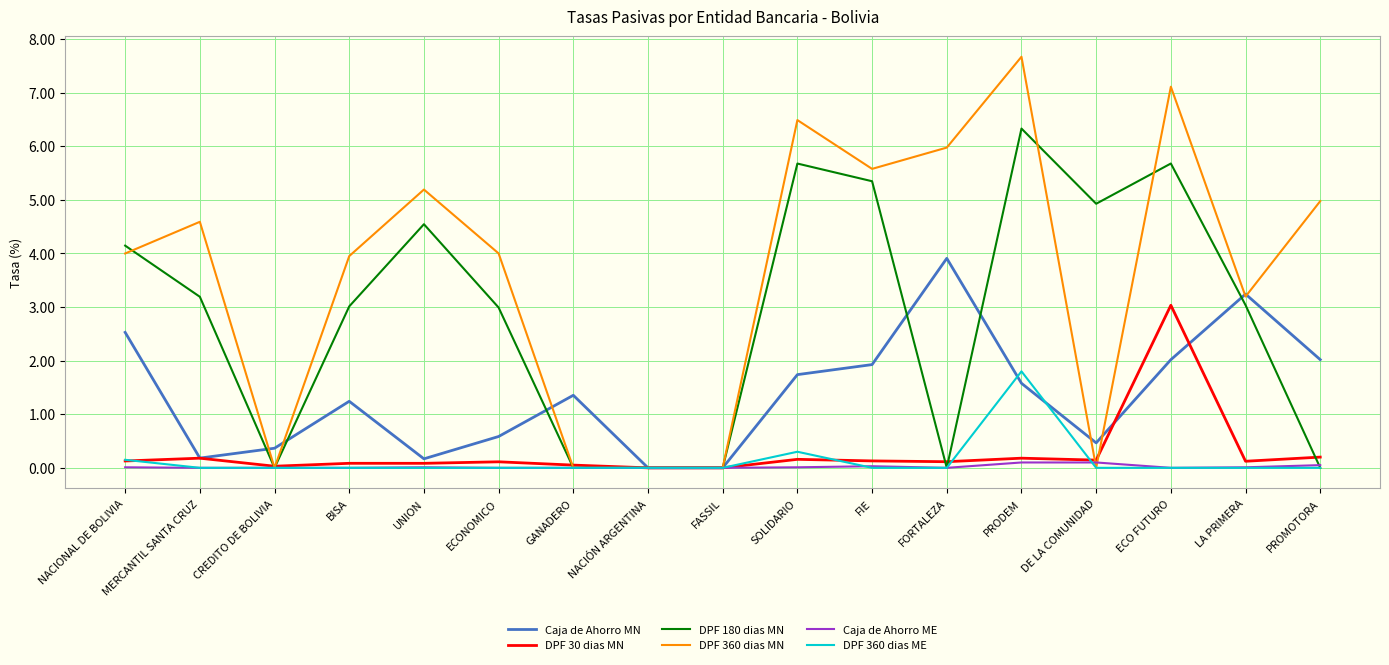

What are all the series names shown in the legend?

Caja de Ahorro MN, DPF 30 dias MN, DPF 180 dias MN, DPF 360 dias MN, Caja de Ahorro ME, DPF 360 dias ME